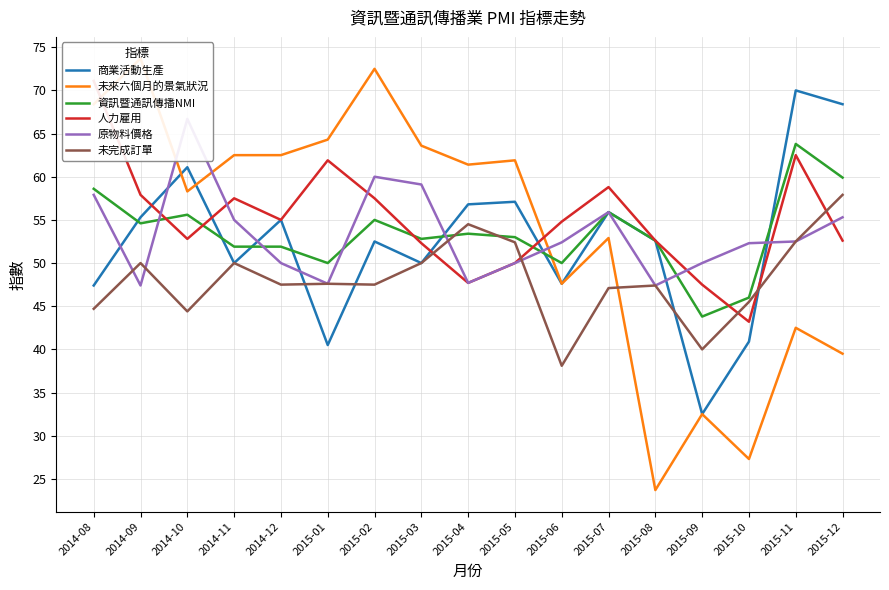

Reading left to right, transcribe all the data shown in this chart.

商業活動生產: 2014-08=47.4	2014-09=55.3	2014-10=61.1	2014-11=50.0	2014-12=55.0	2015-01=40.5	2015-02=52.5	2015-03=50.0	2015-04=56.8	2015-05=57.1	2015-06=47.6	2015-07=55.9	2015-08=52.6	2015-09=32.5	2015-10=40.9	2015-11=70.0	2015-12=68.4
未來六個月的景氣狀況: 2014-08=68.4	2014-09=73.7	2014-10=58.3	2014-11=62.5	2014-12=62.5	2015-01=64.3	2015-02=72.5	2015-03=63.6	2015-04=61.4	2015-05=61.9	2015-06=47.6	2015-07=52.9	2015-08=23.7	2015-09=32.5	2015-10=27.3	2015-11=42.5	2015-12=39.5
資訊暨通訊傳播NMI: 2014-08=58.6	2014-09=54.6	2014-10=55.6	2014-11=51.9	2014-12=51.9	2015-01=50.0	2015-02=55.0	2015-03=52.8	2015-04=53.4	2015-05=53.0	2015-06=50.0	2015-07=55.9	2015-08=52.6	2015-09=43.8	2015-10=46.0	2015-11=63.8	2015-12=59.9
人力雇用: 2014-08=71.1	2014-09=57.9	2014-10=52.8	2014-11=57.5	2014-12=55.0	2015-01=61.9	2015-02=57.5	2015-03=52.3	2015-04=47.7	2015-05=50.0	2015-06=54.8	2015-07=58.8	2015-08=52.6	2015-09=47.5	2015-10=43.2	2015-11=62.5	2015-12=52.6
原物料價格: 2014-08=57.9	2014-09=47.4	2014-10=66.7	2014-11=55.0	2014-12=50.0	2015-01=47.6	2015-02=60.0	2015-03=59.1	2015-04=47.7	2015-05=50.0	2015-06=52.4	2015-07=55.9	2015-08=47.4	2015-09=50.0	2015-10=52.3	2015-11=52.5	2015-12=55.3
未完成訂單: 2014-08=44.7	2014-09=50.0	2014-10=44.4	2014-11=50.0	2014-12=47.5	2015-01=47.6	2015-02=47.5	2015-03=50.0	2015-04=54.5	2015-05=52.4	2015-06=38.1	2015-07=47.1	2015-08=47.4	2015-09=40.0	2015-10=45.5	2015-11=52.5	2015-12=57.9